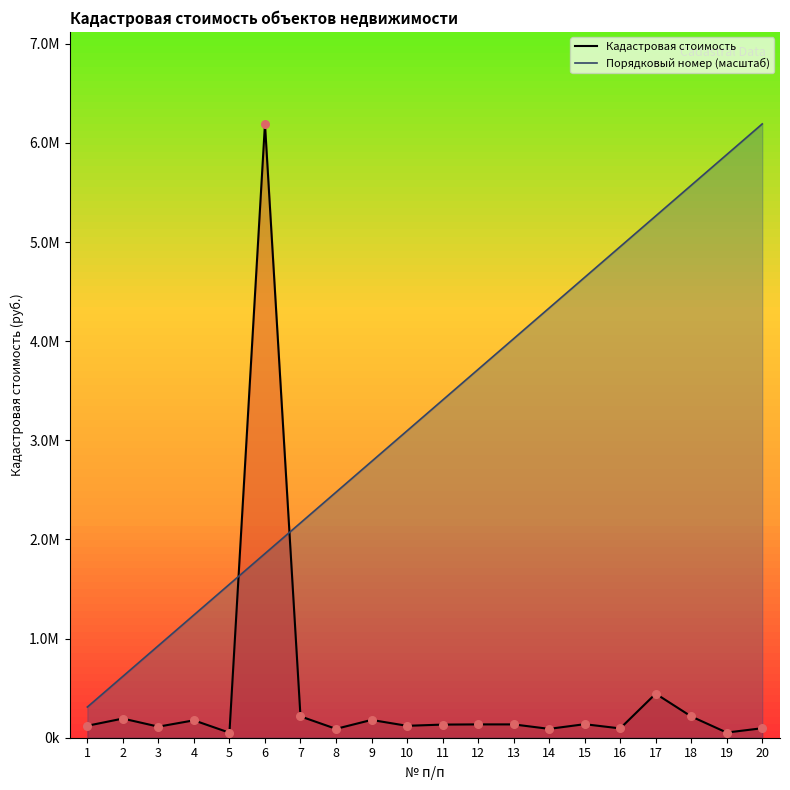

Which series contains the highest Y value?

Кадастровая стоимость